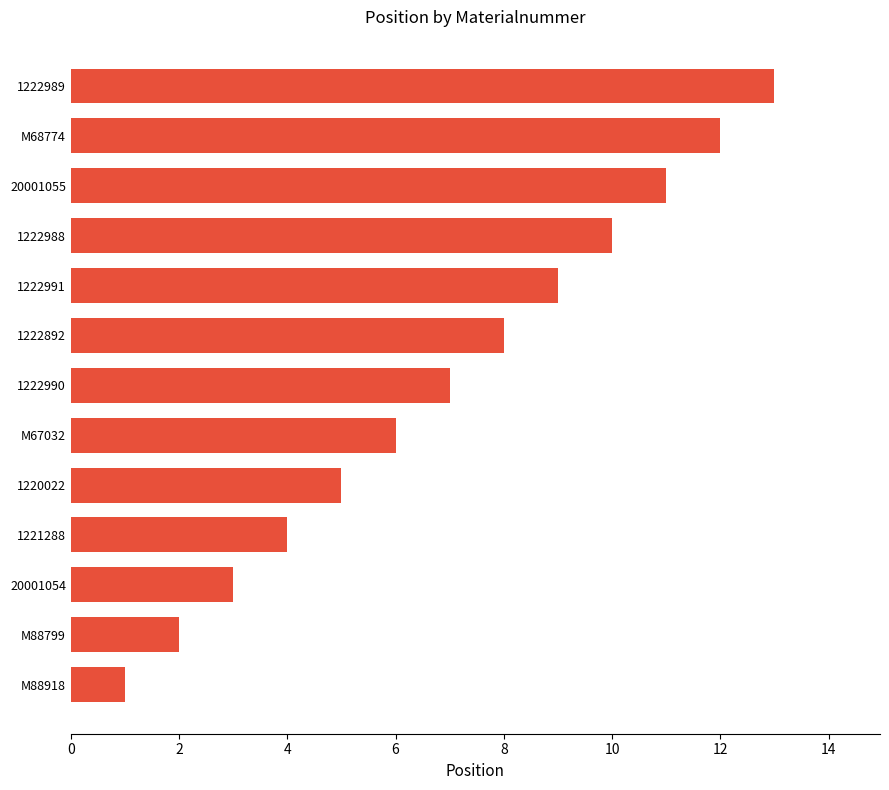

What is the maximum value shown in the chart?

13